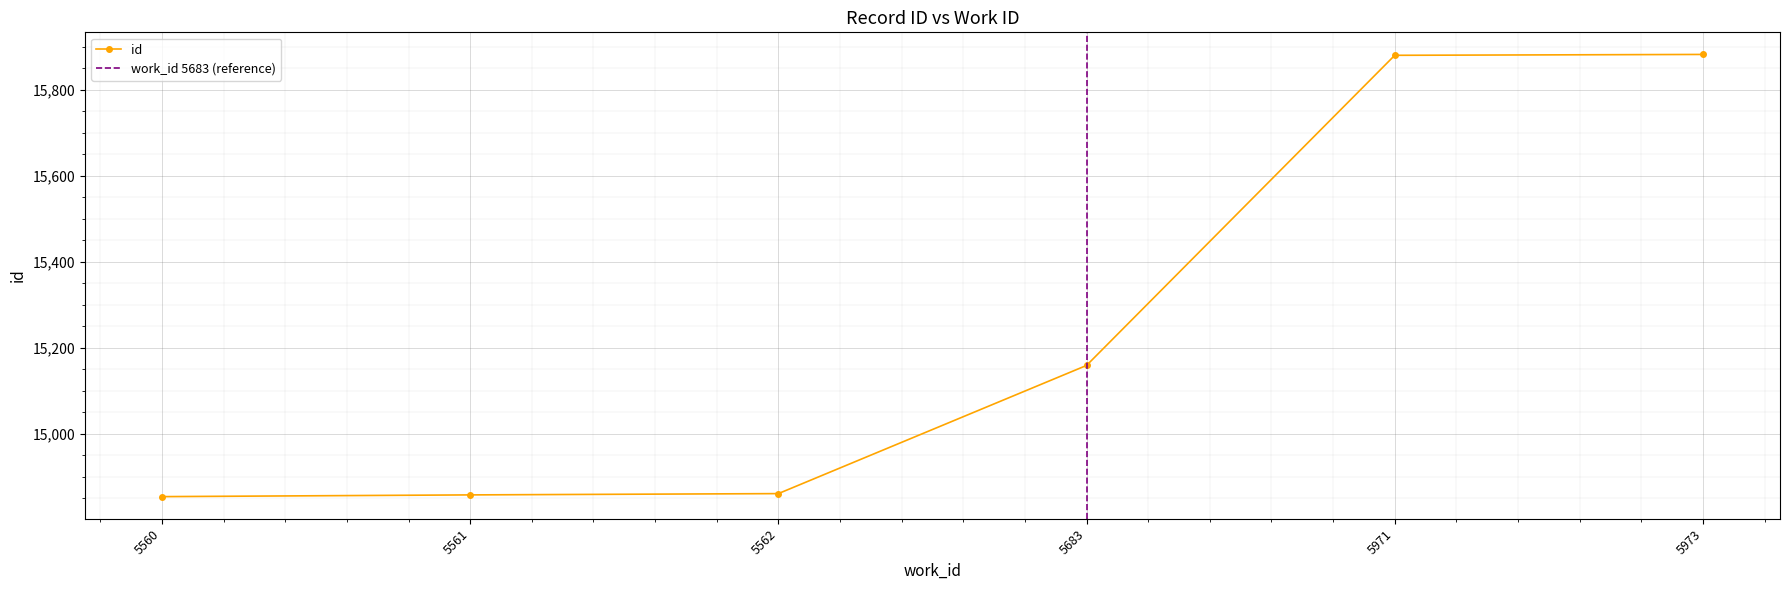

What is the greatest value displayed?

15882